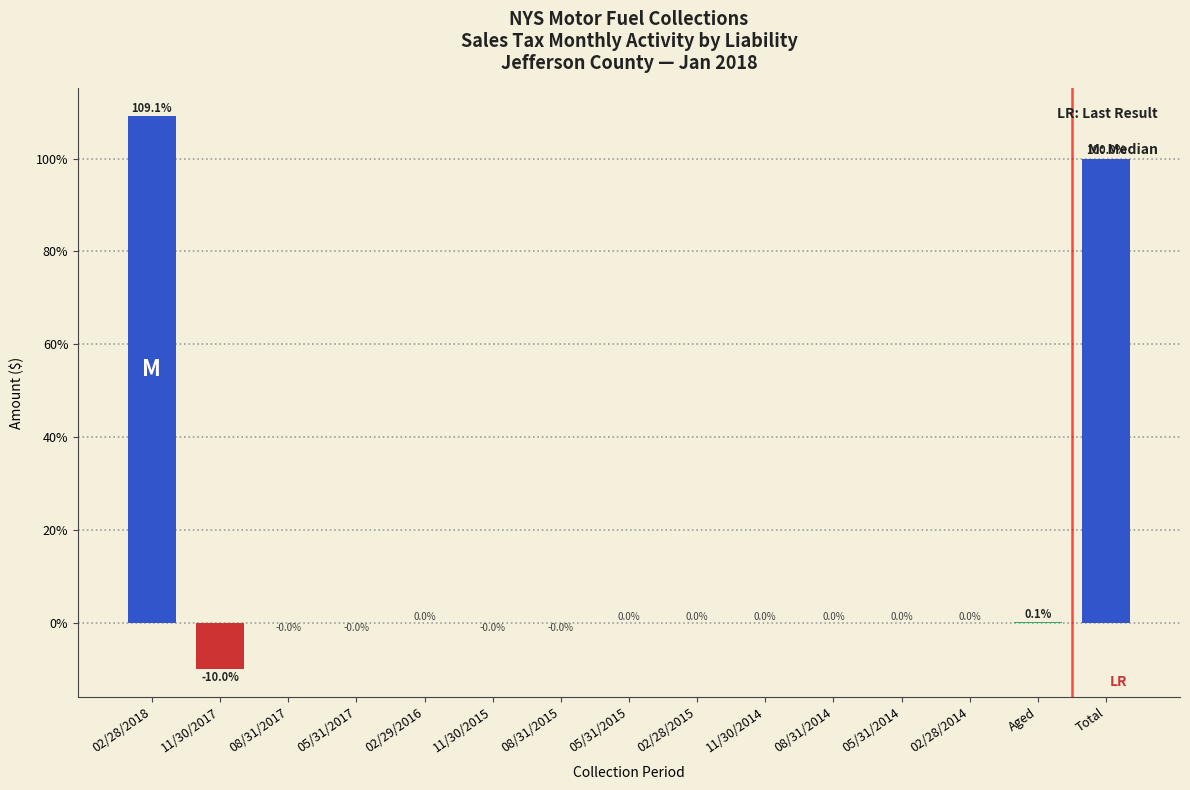

Where is the data nearest to the value 49?

Aged